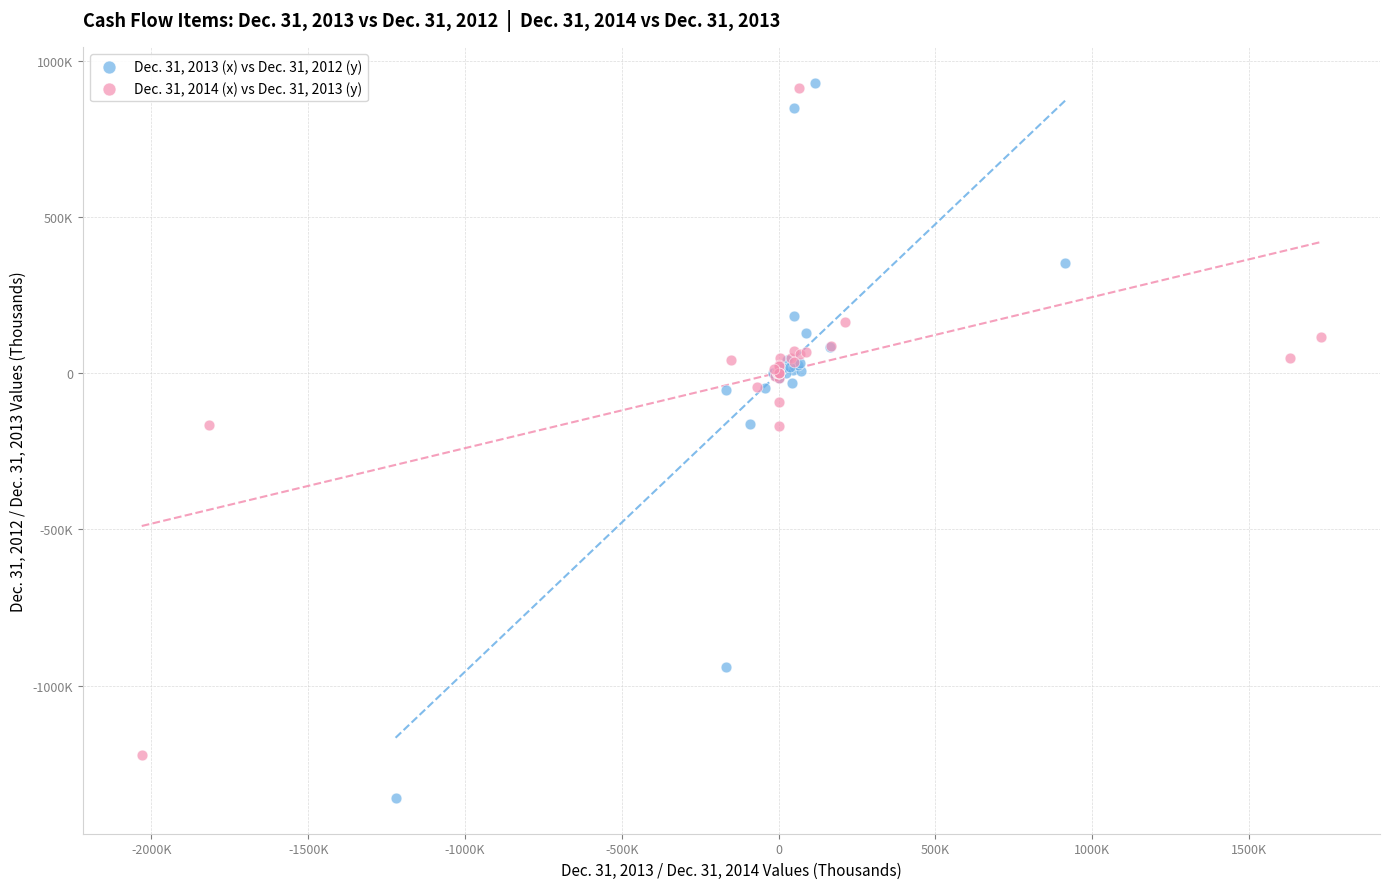

What are all the series names shown in the legend?

Dec. 31, 2013 (x) vs Dec. 31, 2012 (y), Dec. 31, 2014 (x) vs Dec. 31, 2013 (y)